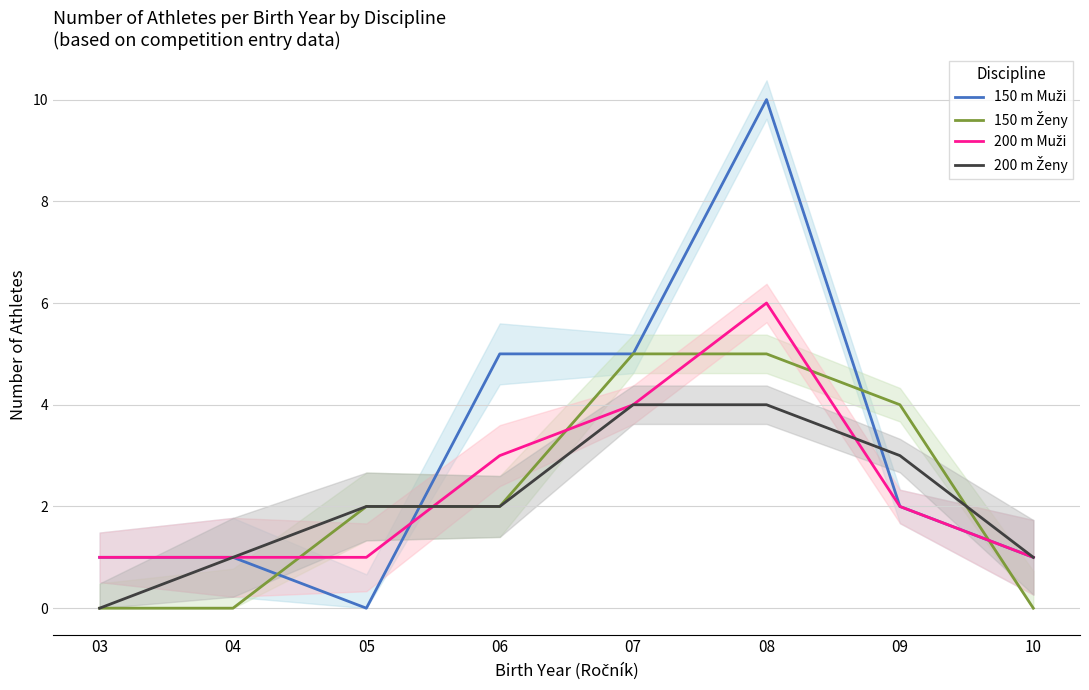

How many data points in 150 m Muži are less than 2?

4